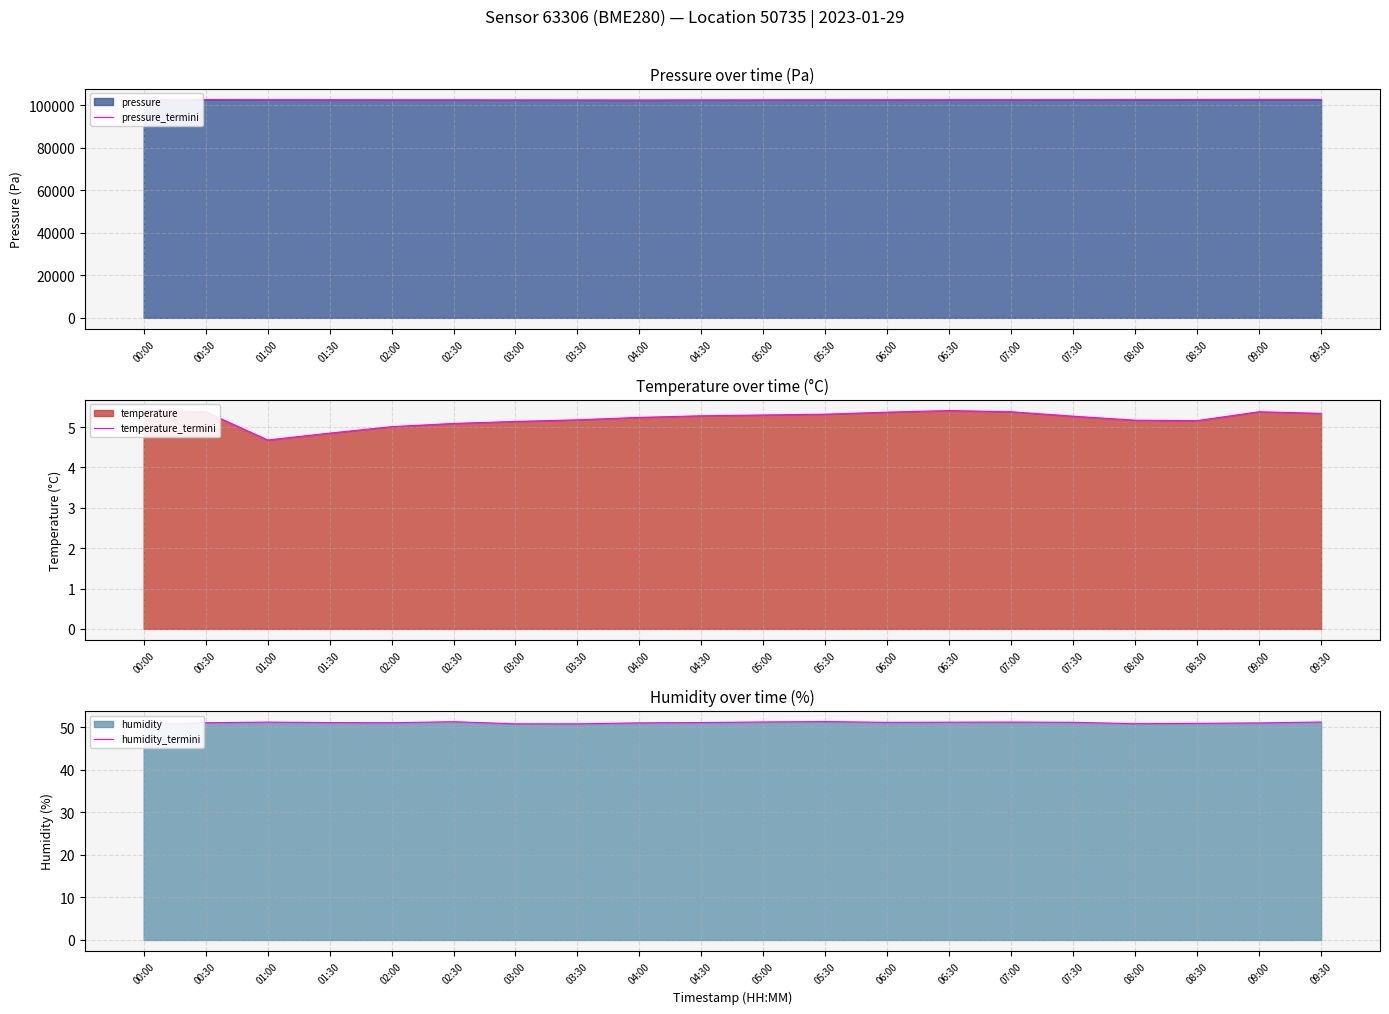

Reading left to right, transcribe all the data shown in this chart.

pressure_termini: 102770.9	102749.8	102681.2	102650.0	102630.0	102610.0	102590.0	102570.0	102550.0	102580.0	102600.0	102620.0	102640.0	102660.0	102680.0	102700.0	102720.0	102740.0	102760.0	102758.4
temperature_termini: 5.4	5.4	4.7	4.8	5.0	5.1	5.1	5.2	5.2	5.3	5.3	5.3	5.4	5.4	5.4	5.3	5.2	5.2	5.4	5.3
humidity_termini: 50.6	51.0	51.2	51.0	51.0	51.2	50.8	50.8	51.0	51.1	51.2	51.3	51.1	51.1	51.2	51.1	50.8	50.9	51.0	51.2